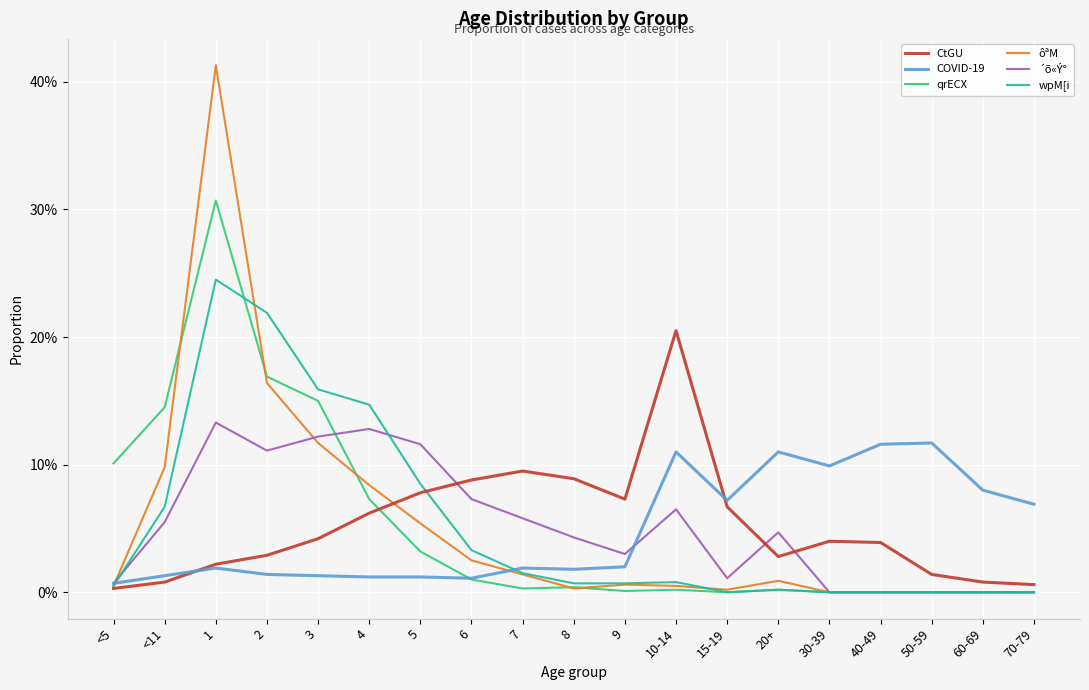

Reading left to right, transcribe all the data shown in this chart.

CtGU: <5=0.0	<11=0.0	1=0.0	2=0.0	3=0.0	4=0.1	5=0.1	6=0.1	7=0.1	8=0.1	9=0.1	10-14=0.2	15-19=0.1	20+=0.0	30-39=0.0	40-49=0.0	50-59=0.0	60-69=0.0	70-79=0.0
COVID-19: <5=0.0	<11=0.0	1=0.0	2=0.0	3=0.0	4=0.0	5=0.0	6=0.0	7=0.0	8=0.0	9=0.0	10-14=0.1	15-19=0.1	20+=0.1	30-39=0.1	40-49=0.1	50-59=0.1	60-69=0.1	70-79=0.1
qrECX: <5=0.1	<11=0.1	1=0.3	2=0.2	3=0.1	4=0.1	5=0.0	6=0.0	7=0.0	8=0.0	9=0.0	10-14=0.0	15-19=0.0	20+=0.0	30-39=0.0	40-49=0.0	50-59=0.0	60-69=0.0	70-79=0.0
ôªM: <5=0.0	<11=0.1	1=0.4	2=0.2	3=0.1	4=0.1	5=0.1	6=0.0	7=0.0	8=0.0	9=0.0	10-14=0.0	15-19=0.0	20+=0.0	30-39=0.0	40-49=0.0	50-59=0.0	60-69=0.0	70-79=0.0
´õ«Ý°: <5=0.0	<11=0.1	1=0.1	2=0.1	3=0.1	4=0.1	5=0.1	6=0.1	7=0.1	8=0.0	9=0.0	10-14=0.1	15-19=0.0	20+=0.0	30-39=0.0	40-49=0.0	50-59=0.0	60-69=0.0	70-79=0.0
wpM[i: <5=0.0	<11=0.1	1=0.2	2=0.2	3=0.2	4=0.1	5=0.1	6=0.0	7=0.0	8=0.0	9=0.0	10-14=0.0	15-19=0.0	20+=0.0	30-39=0.0	40-49=0.0	50-59=0.0	60-69=0.0	70-79=0.0